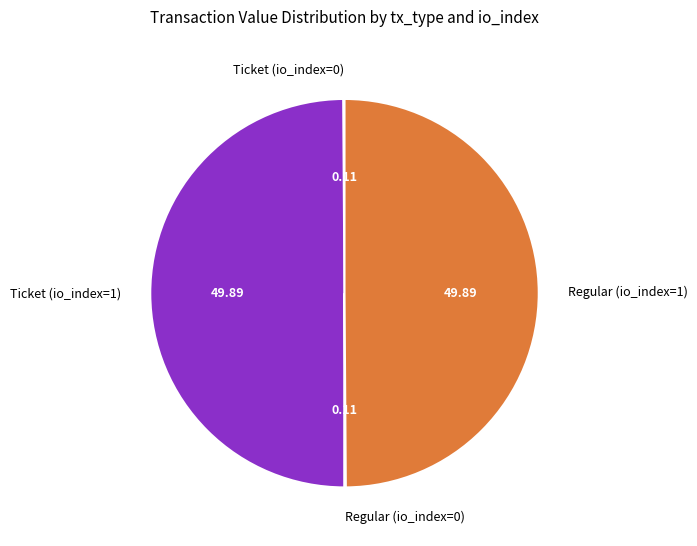

Does Regular (io_index=0) account for over 50% of the chart?

No